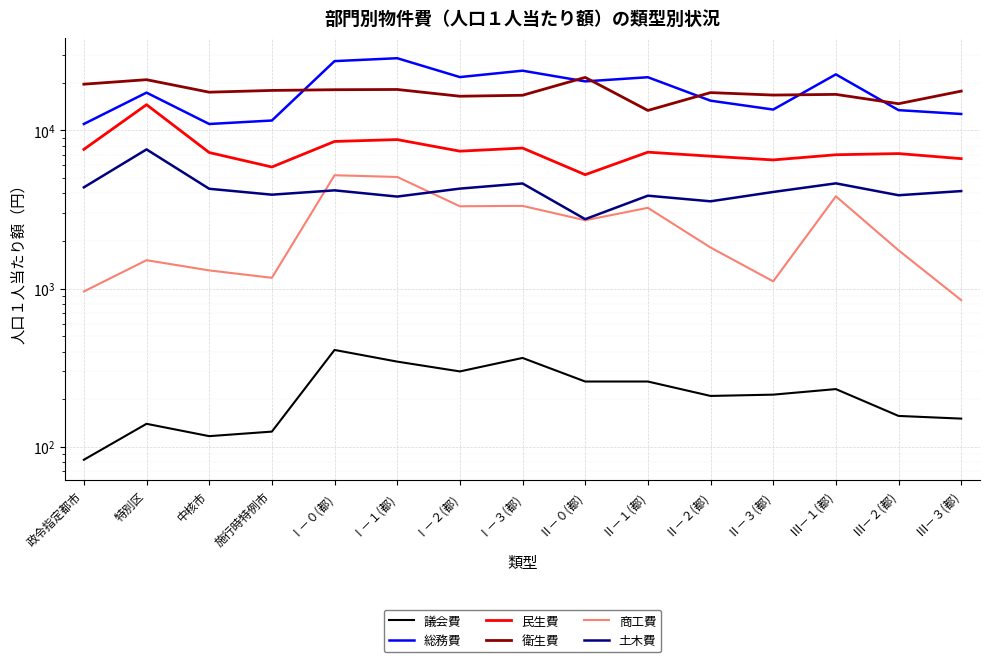

Which series has the largest total across all categories?

総務費